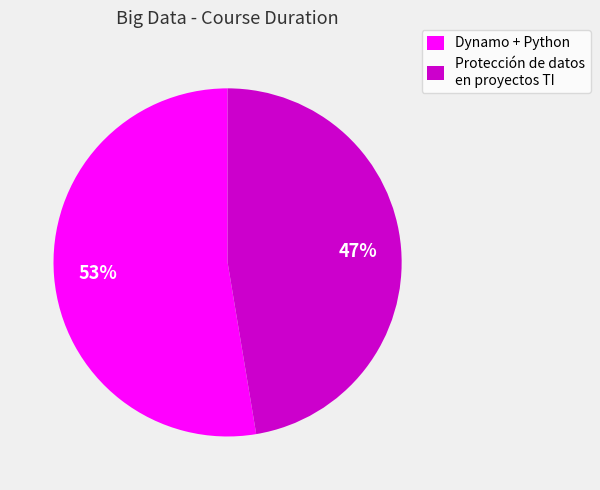

To the nearest percent, what percentage of the pie is Dynamo + Python?

53%